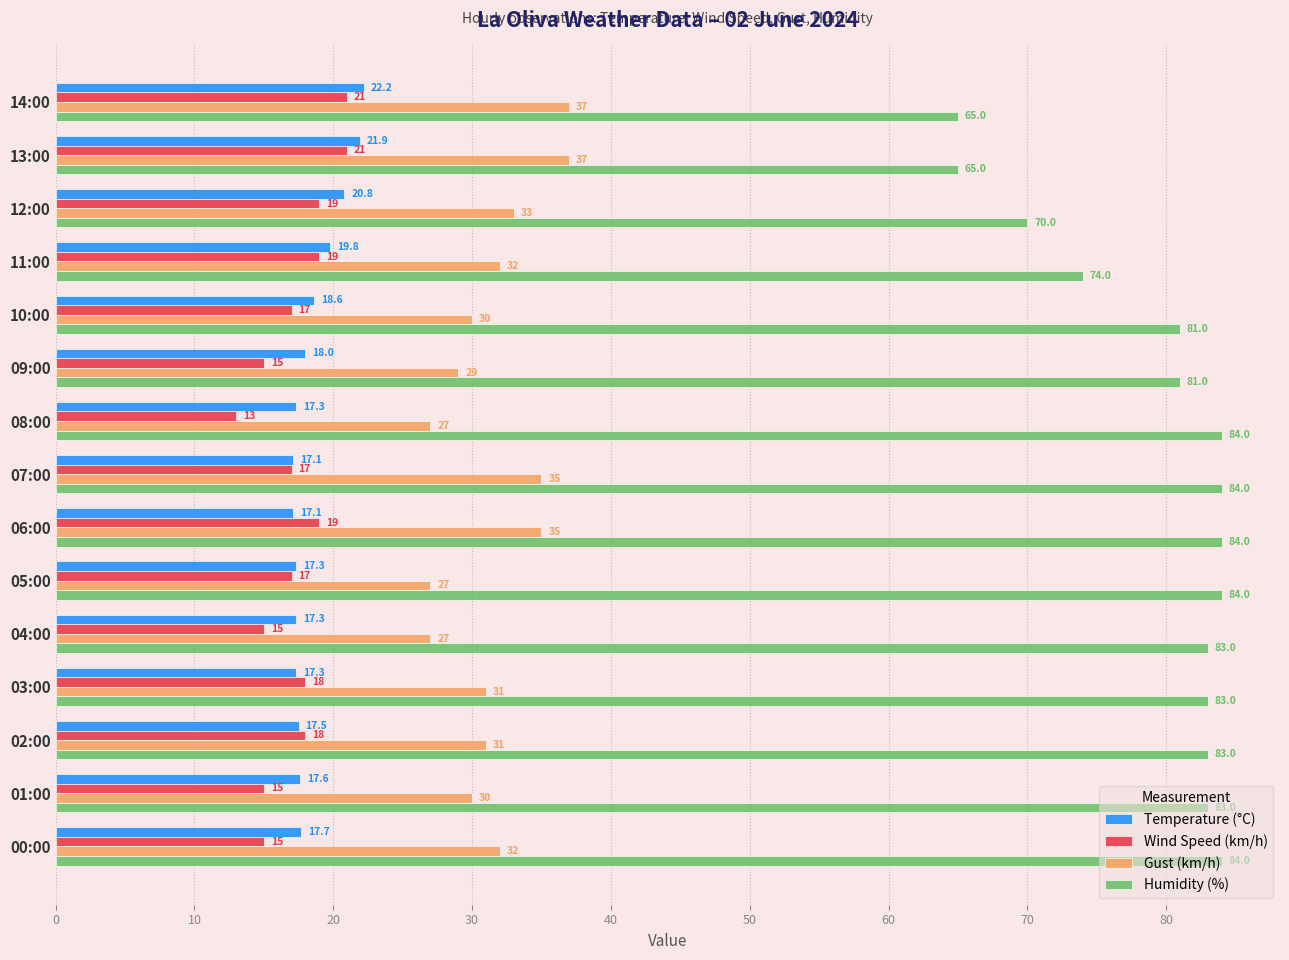

At which category is the sum across all series the highest?

06:00